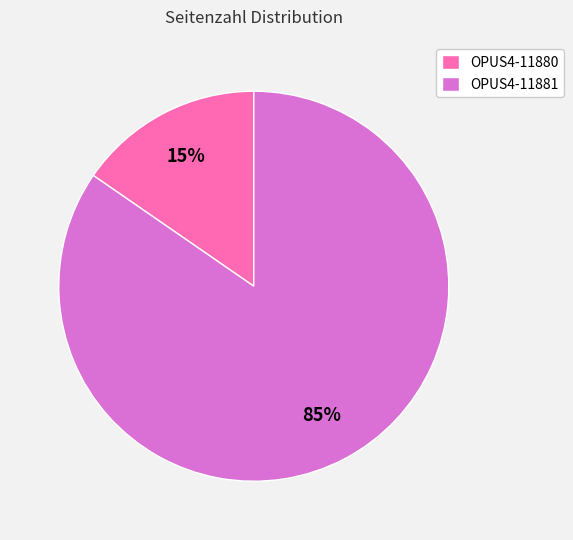

How many slices are in this pie chart?

2